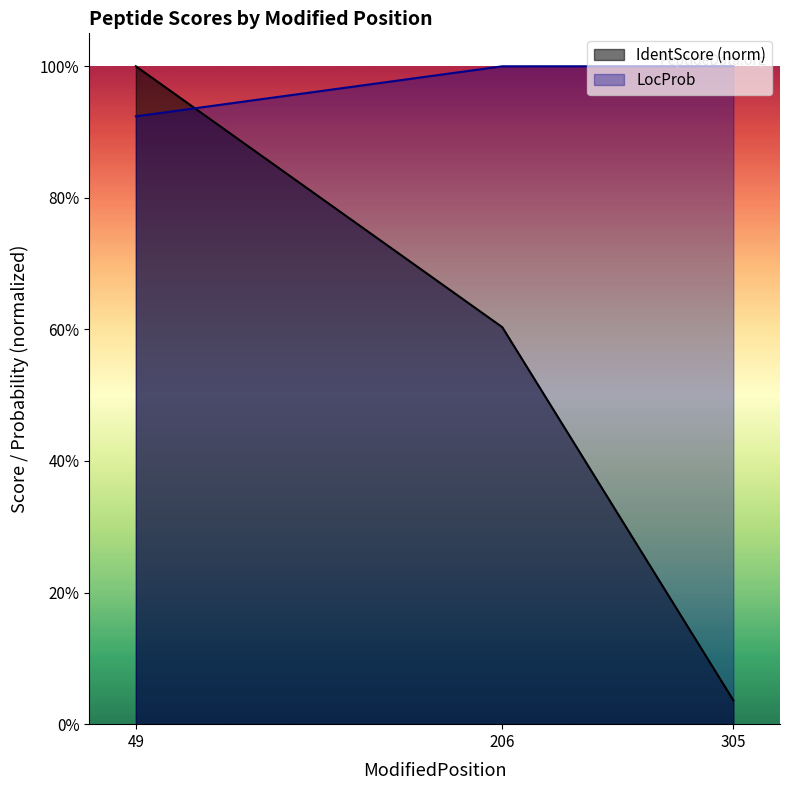

What is the total value across all series at 206?

1.6